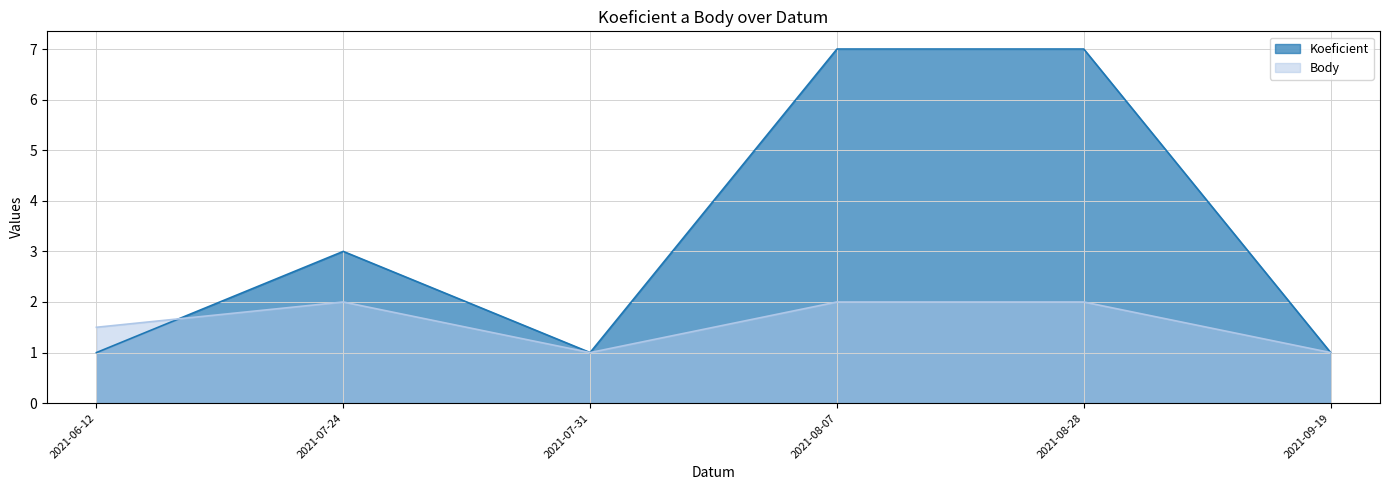

After their last crossing, which series has the higher values: Koeficient or Body?

Koeficient